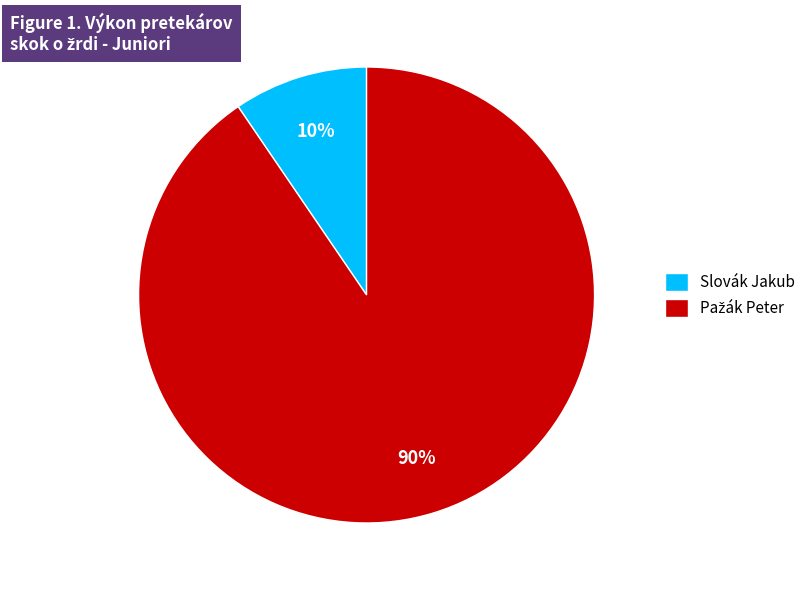

Which category has the smallest portion of the pie?

Slovák Jakub